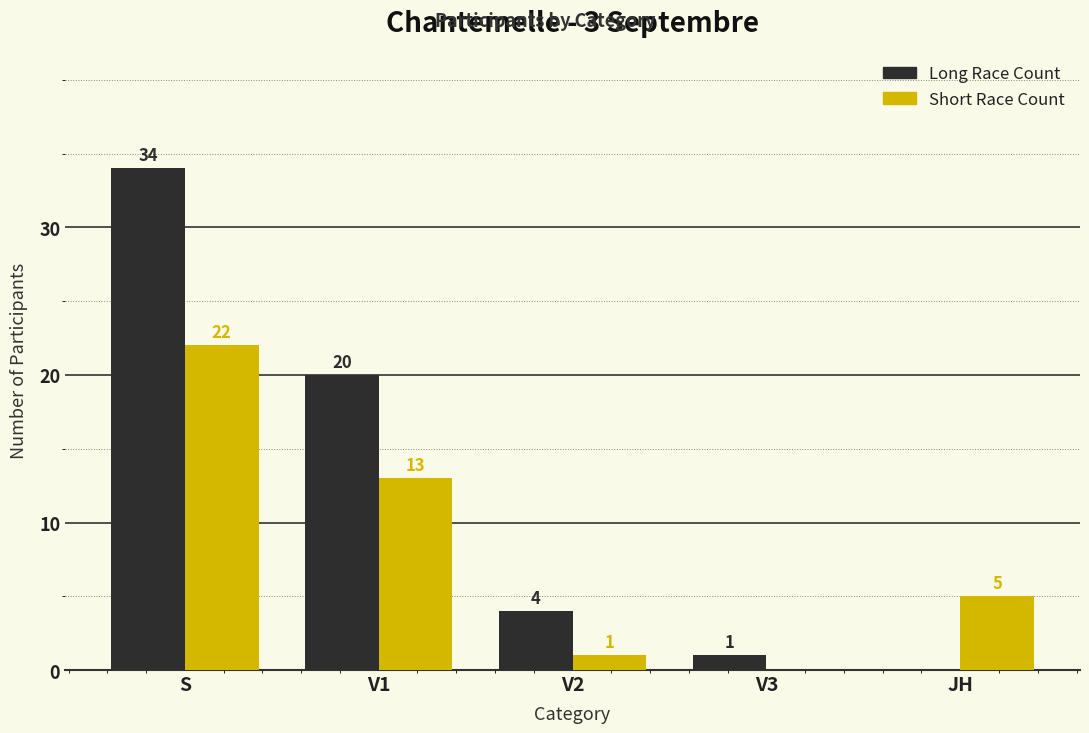

Count the number of data series in this chart.

2